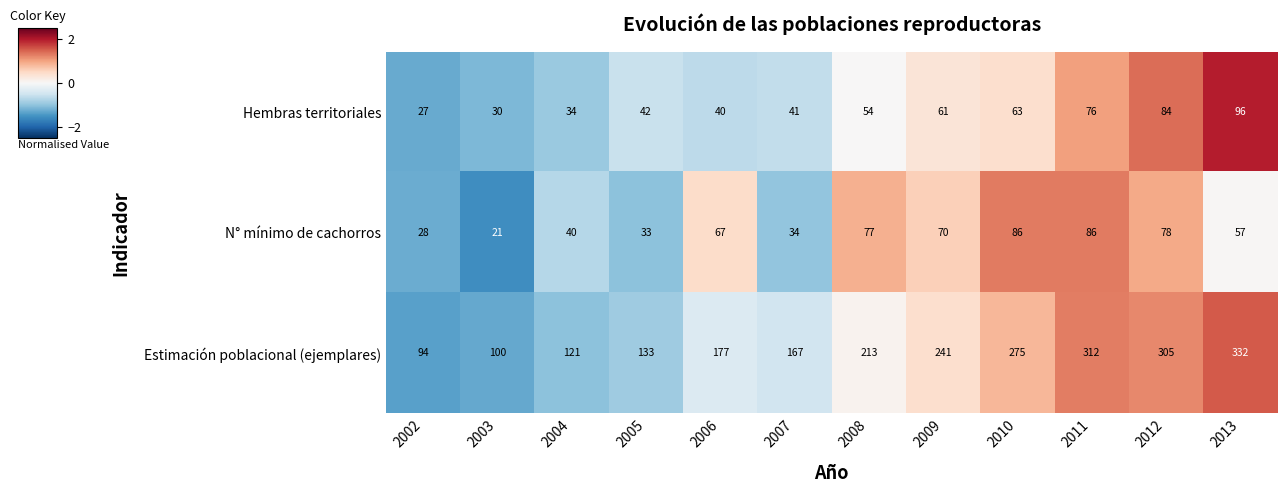

What is the difference between the N° mínimo de cachorros values at 2007 and 2010?

52